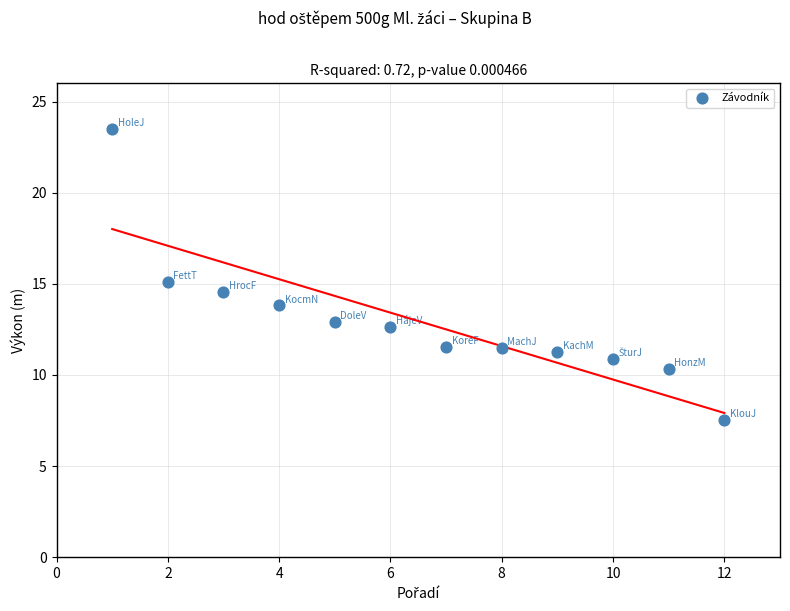

What is the range of Y values (max minus min)?

16.0